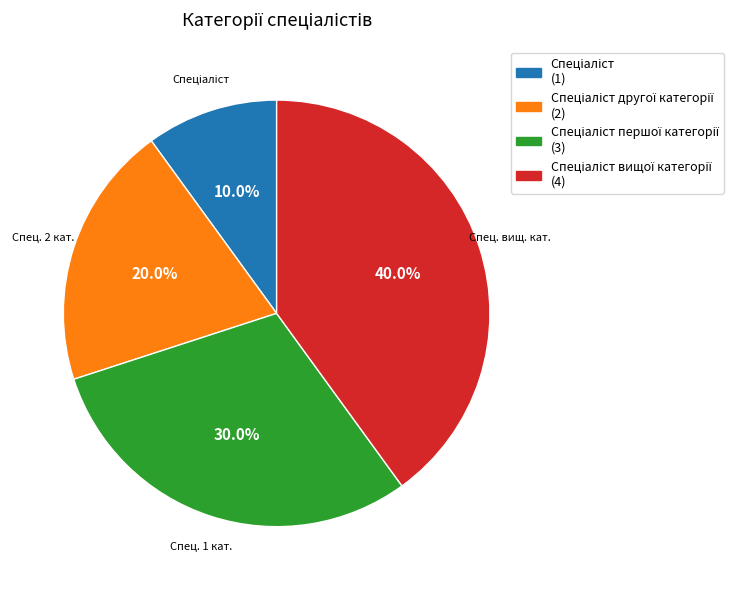

How many segments does this pie chart have?

4